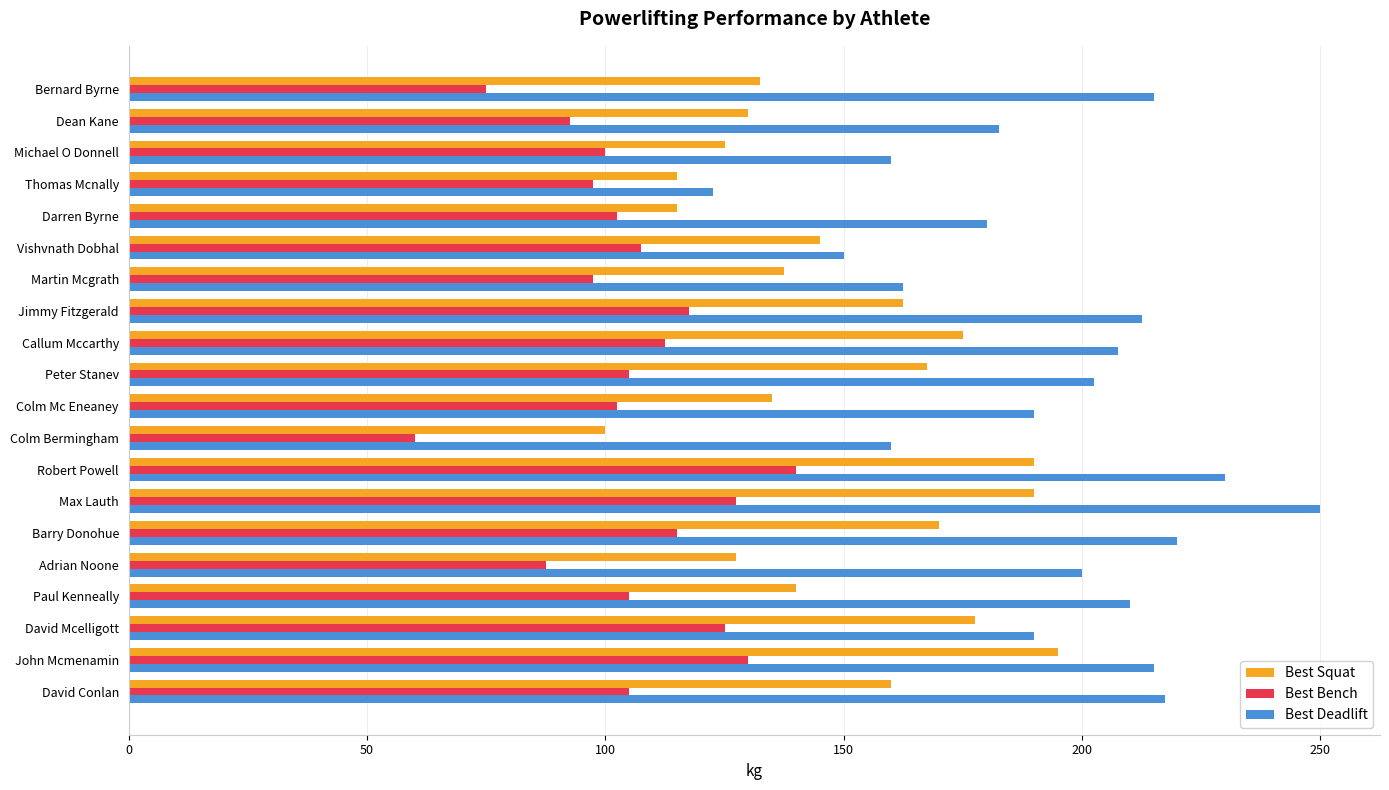

At which label does Best Squat reach its peak?

John Mcmenamin